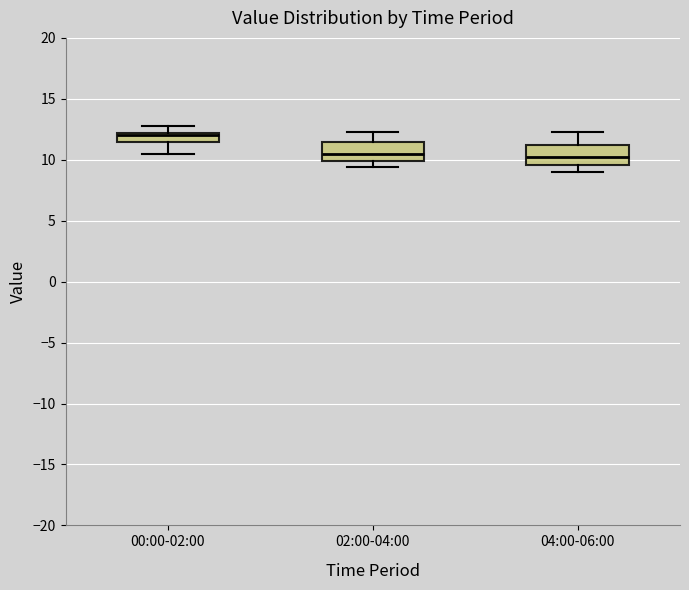

Where does the median line of the box for 02:00-04:00 sit on the y-axis? The values are not printed on the chart, so give them approximately, as read against the axis.

10.5